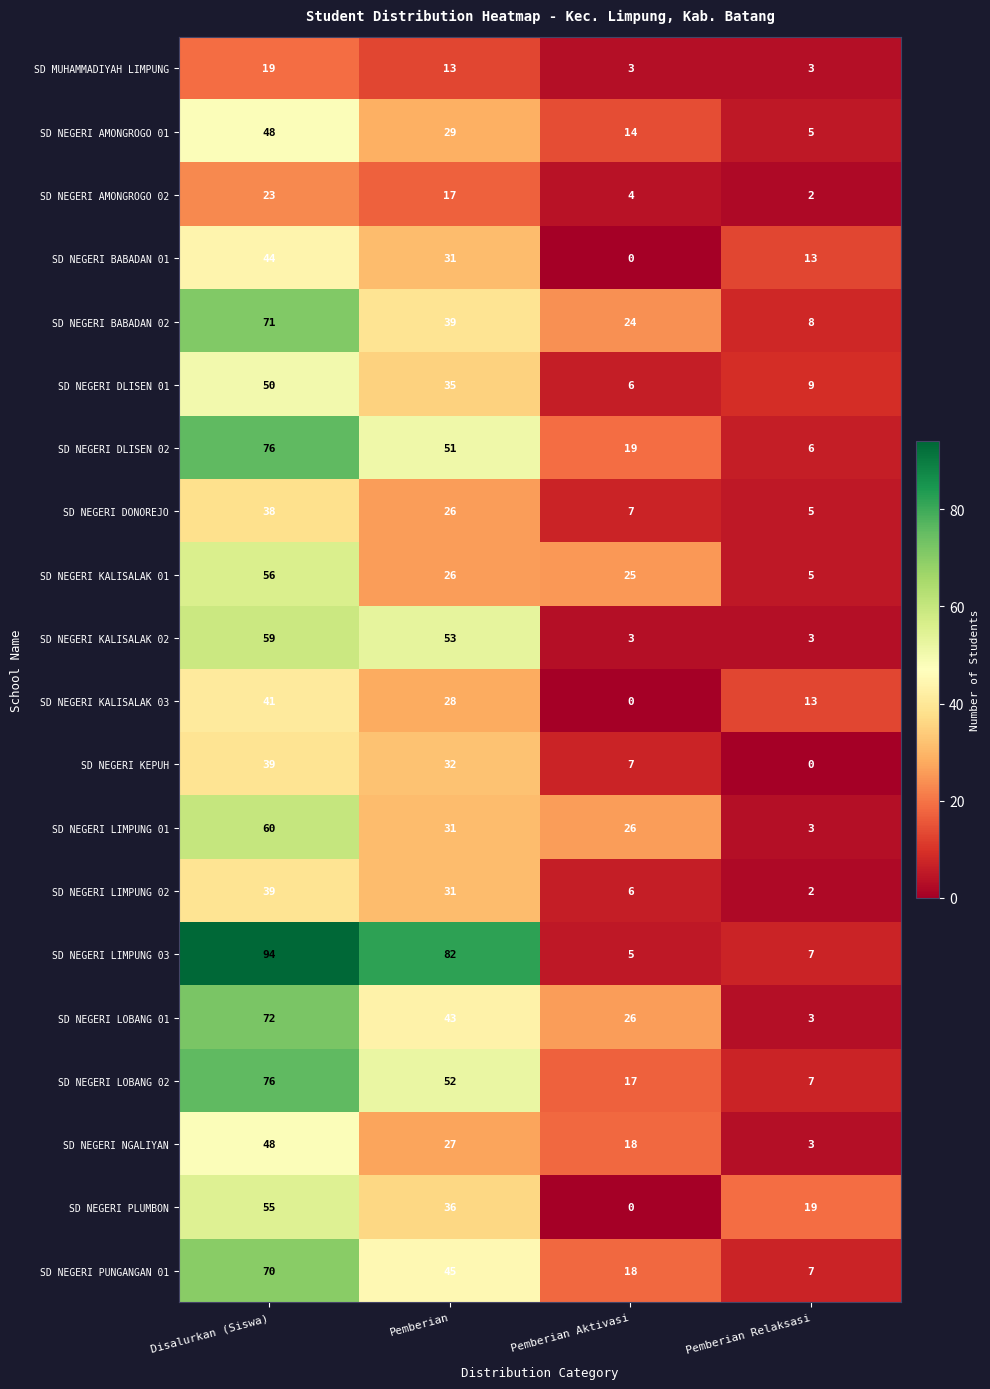

The value of SD NEGERI KALISALAK 03 at Pemberian Aktivasi is 21. True or false?

False